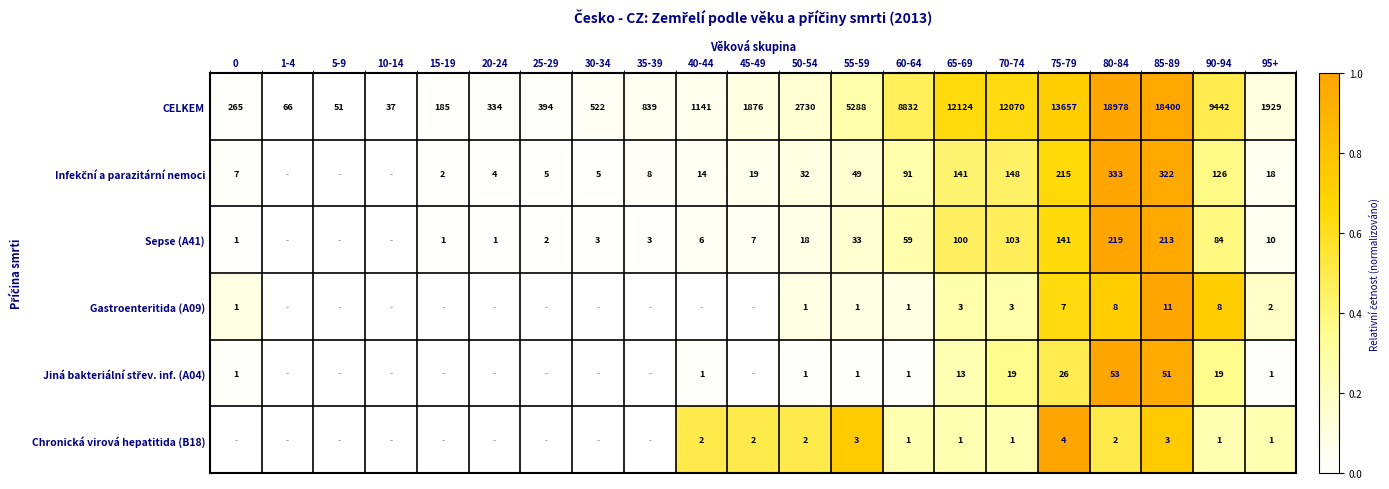

What is the difference between the CELKEM values at 30-34 and 35-39?

317